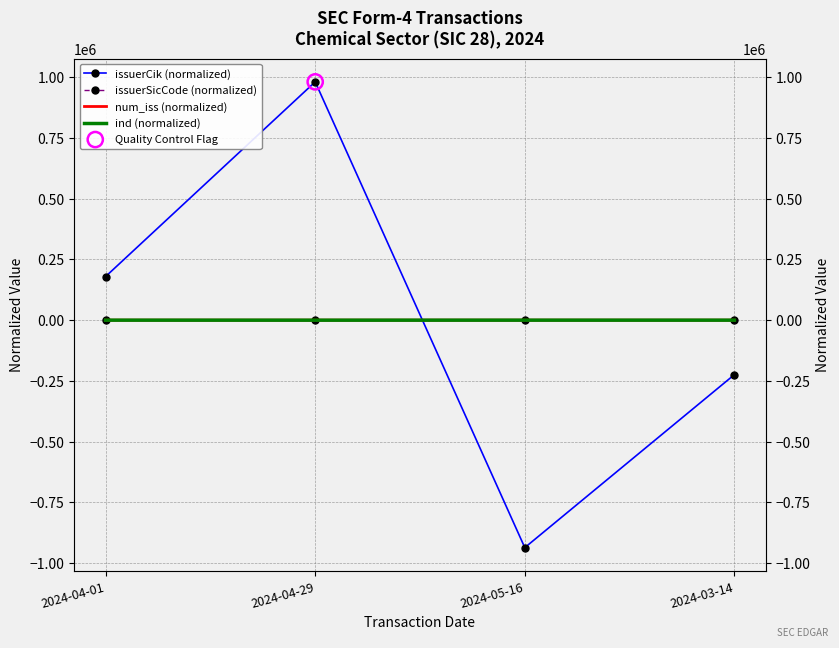

At which category is the sum across all series the highest?

2024-04-29